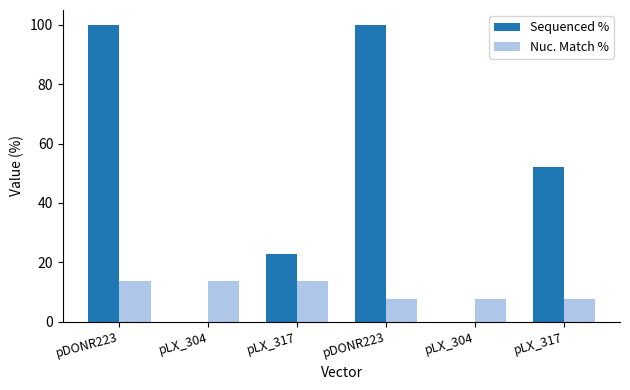

Reading left to right, list all the values displayed in this chart.

Sequenced %: pDONR223=100.0	pLX_304=0.0	pLX_317=22.8	pDONR223=100.0	pLX_304=0.0	pLX_317=52.2
Nuc. Match %: pDONR223=13.8	pLX_304=13.8	pLX_317=13.8	pDONR223=7.8	pLX_304=7.8	pLX_317=7.8